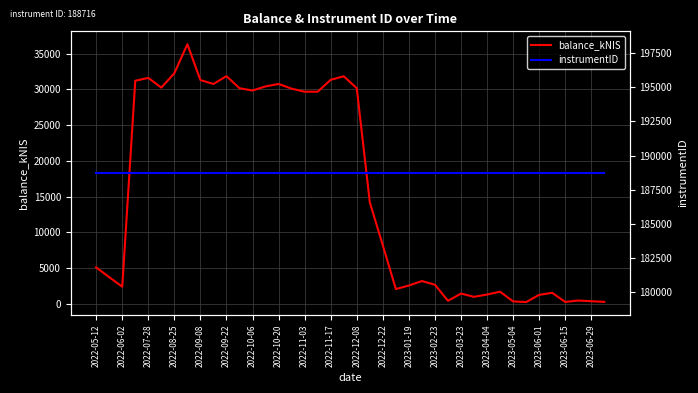

How many distinct data groups are displayed?

2